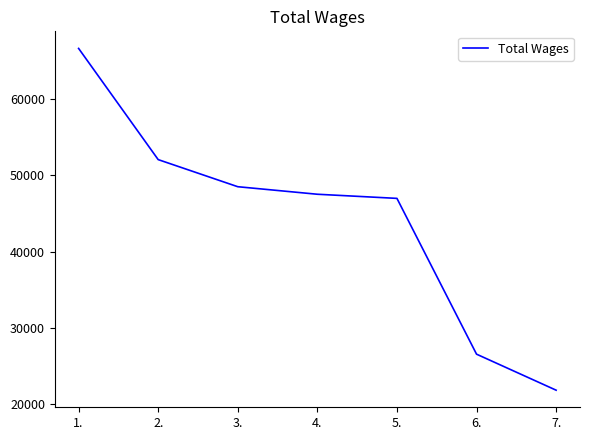

True or false: there are more than 2 points higher than both neighbors.

False